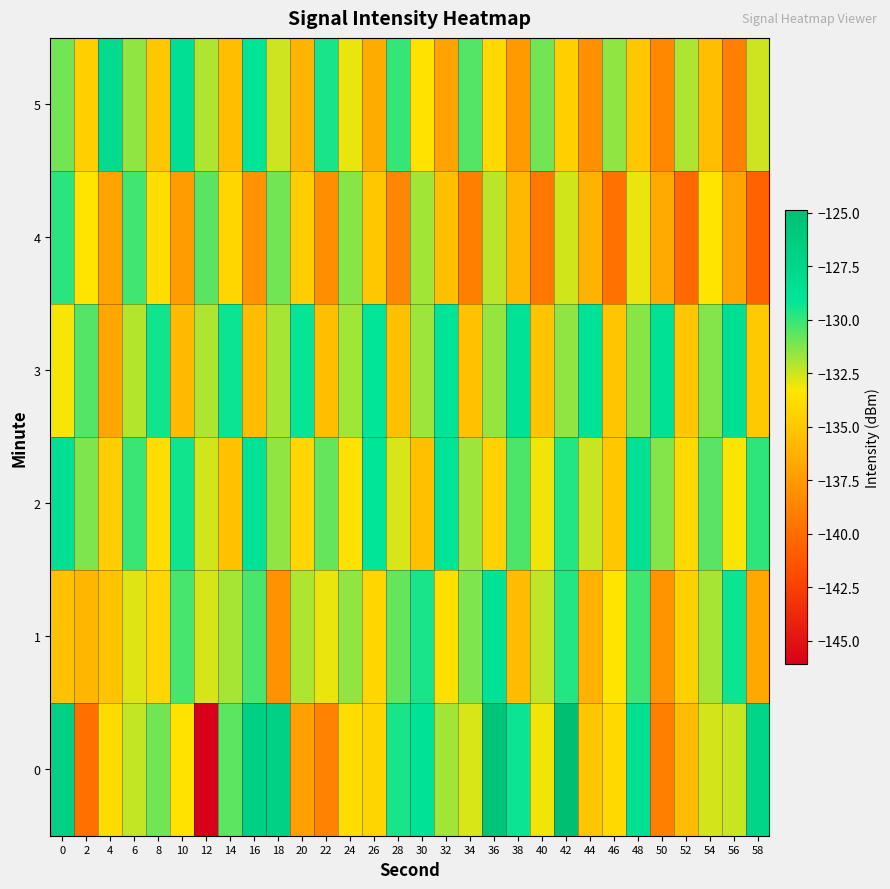

Rank the series by their maximum value, from highest to lowest.

0, 5, 2, 3, 1, 4